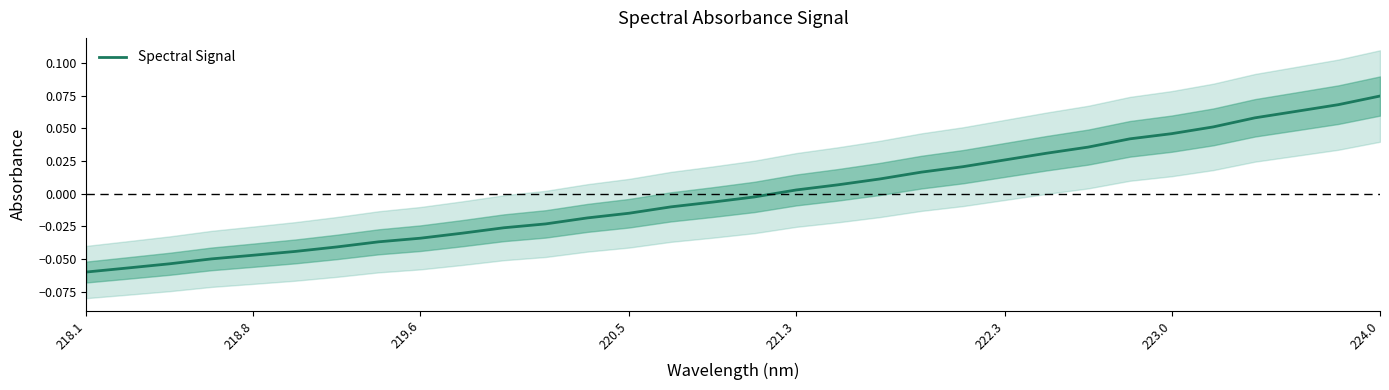

Where does the Spectral Signal series first go above 0?

221.3